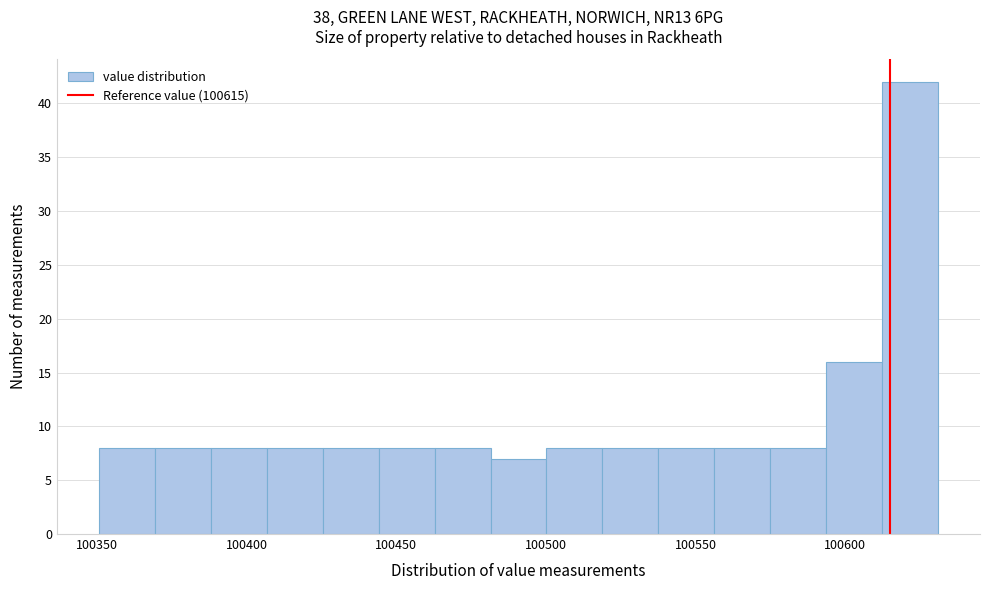

Around what value on the x-axis is the tallest bar? Give the approximate position of its centre, as read against the axis.

100620